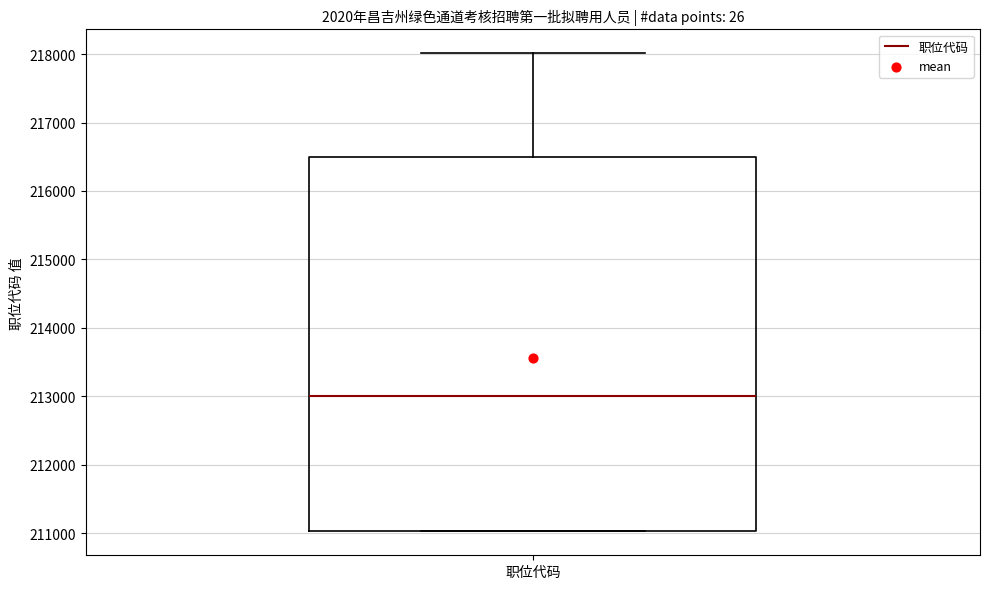

Read this box plot against the y-axis: the position of the median line, the range covered by the box, and the ends of both whiskers. The values are not printed on the chart, so give them approximately, as read against the axis.

median 213000, box 211000 to 216500, whiskers 211000 to 218000